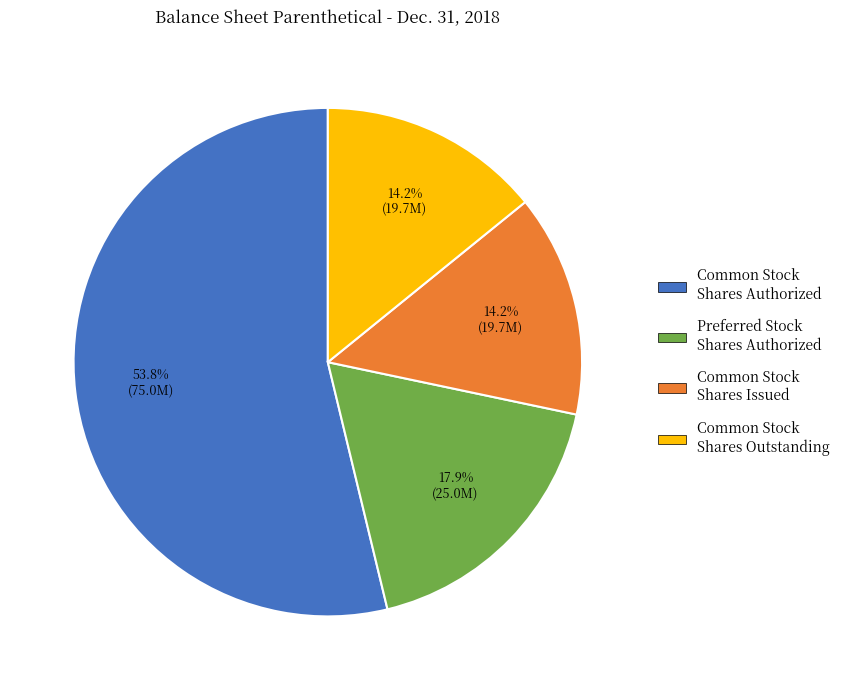

What is the largest slice in the pie chart?

Common Stock Shares Authorized